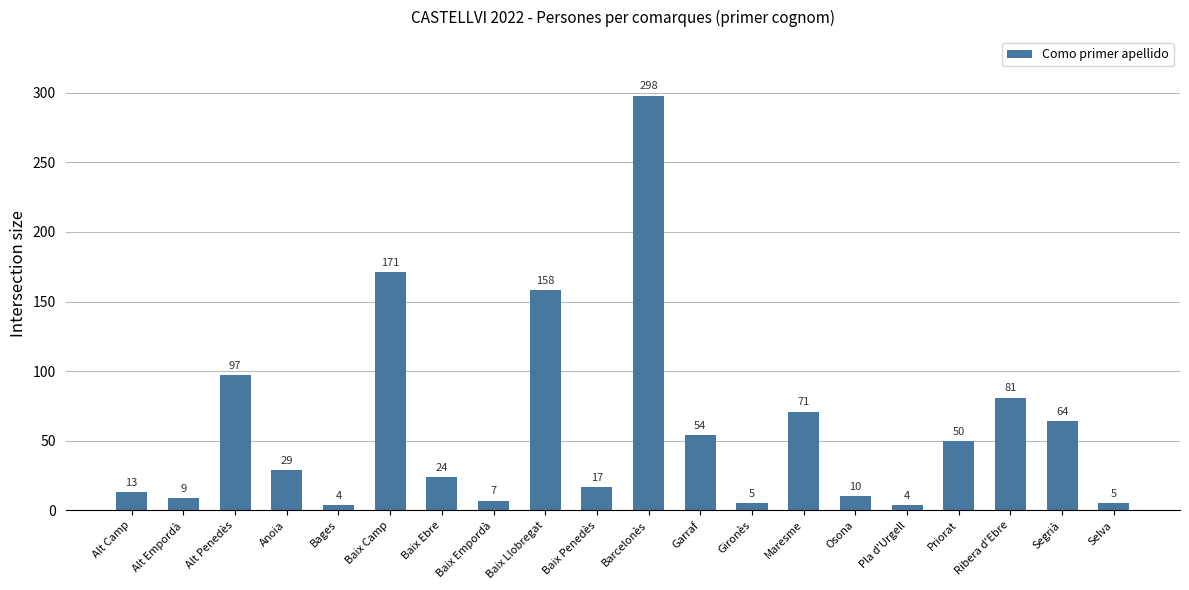

Which has a higher value, Alt Empordà or Barcelonès?

Barcelonès